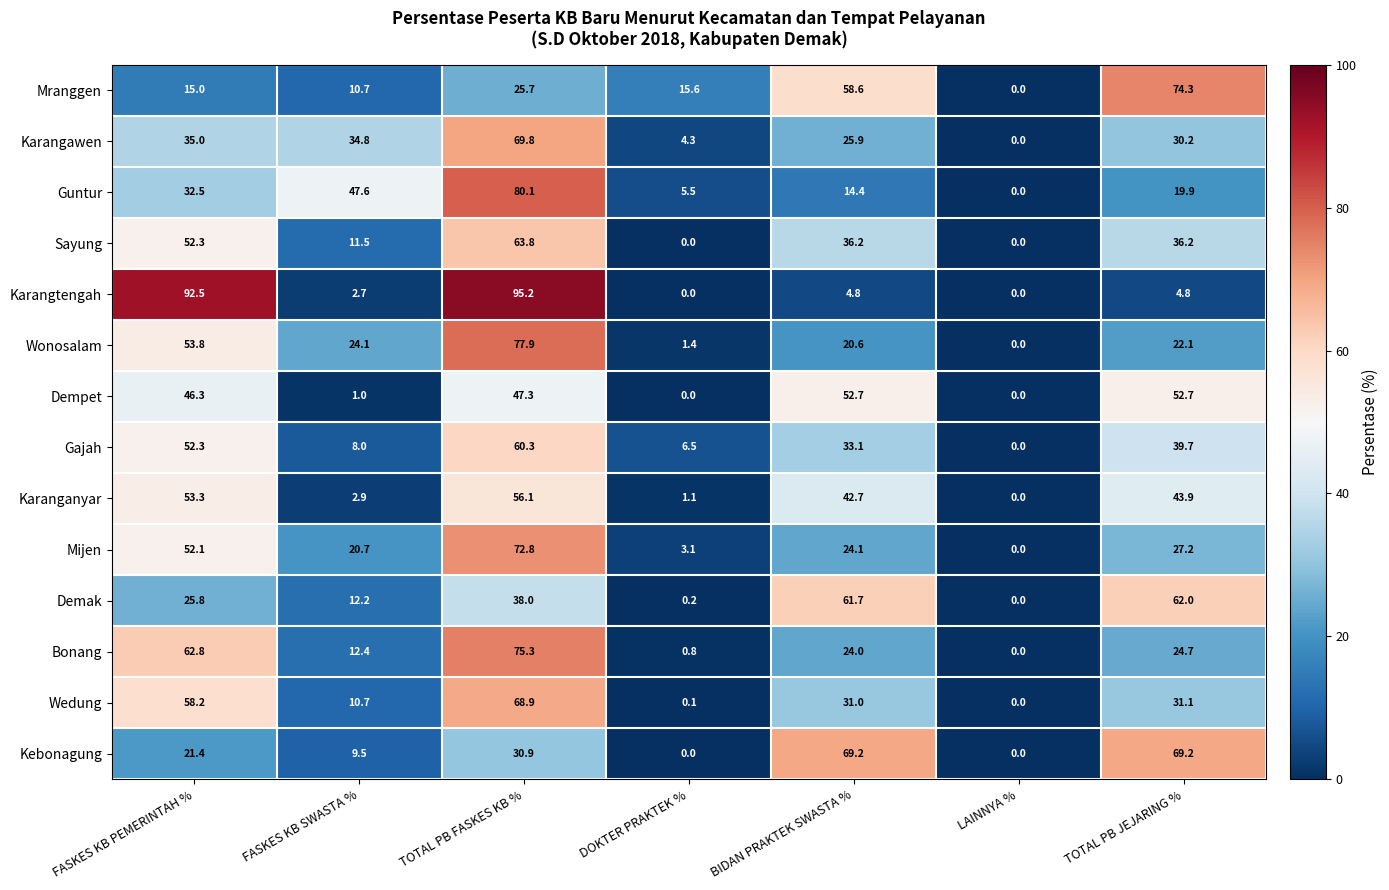

Where does the Dempet series first go above 46?

FASKES KB PEMERINTAH %